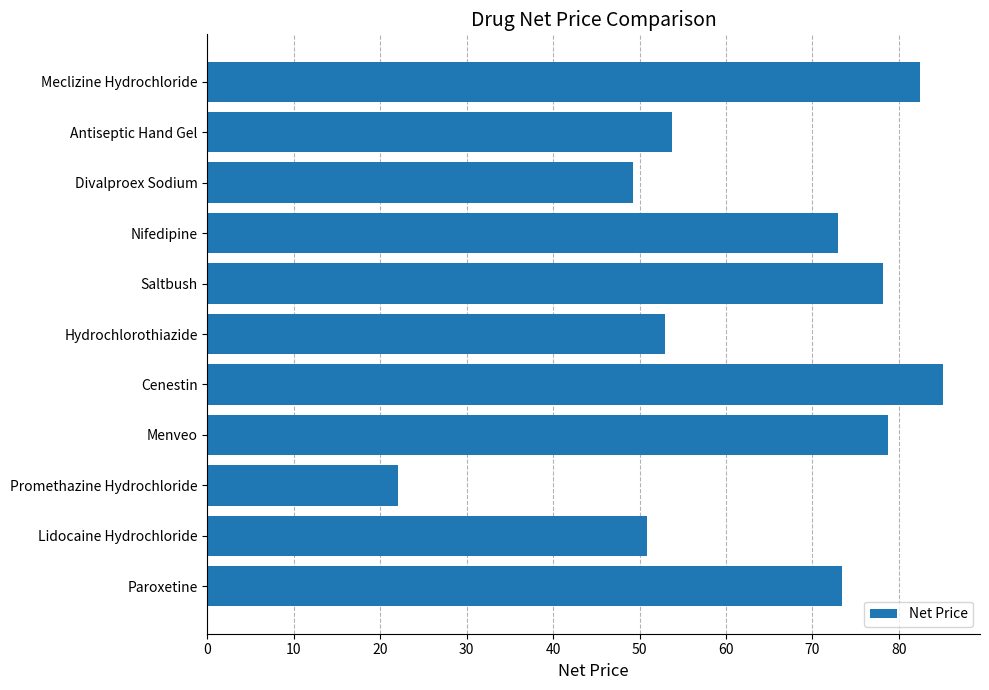

What is the difference between the maximum and second lowest values?

35.9